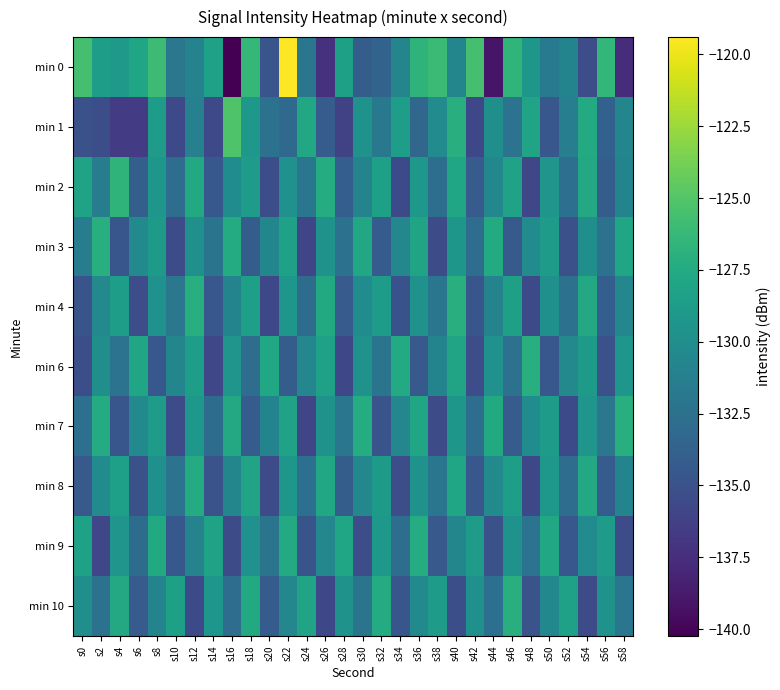

What is the smallest value displayed?

-140.2